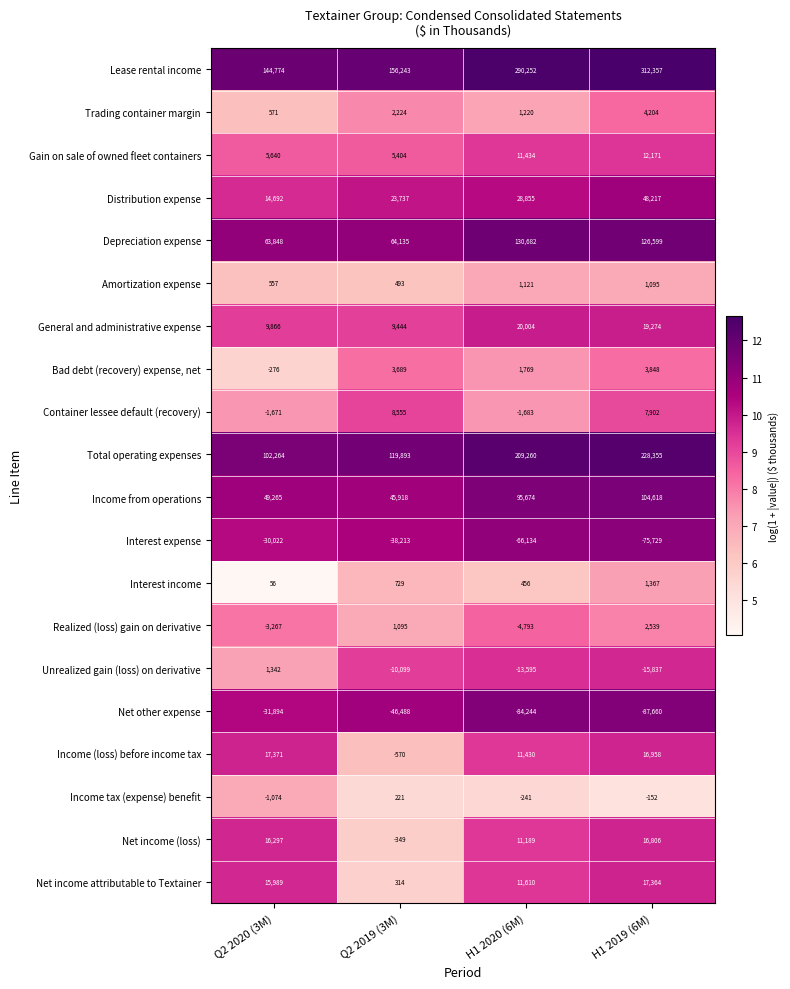

What is the difference between the second highest and second lowest values in the Gain on sale of owned fleet containers series?

5794